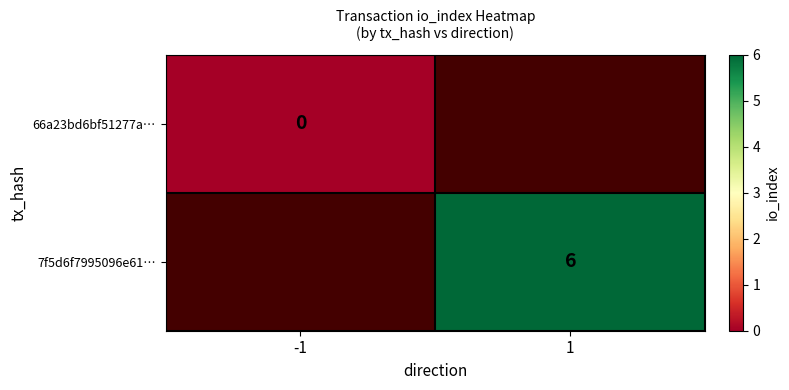

Count the number of categories in the chart.

2